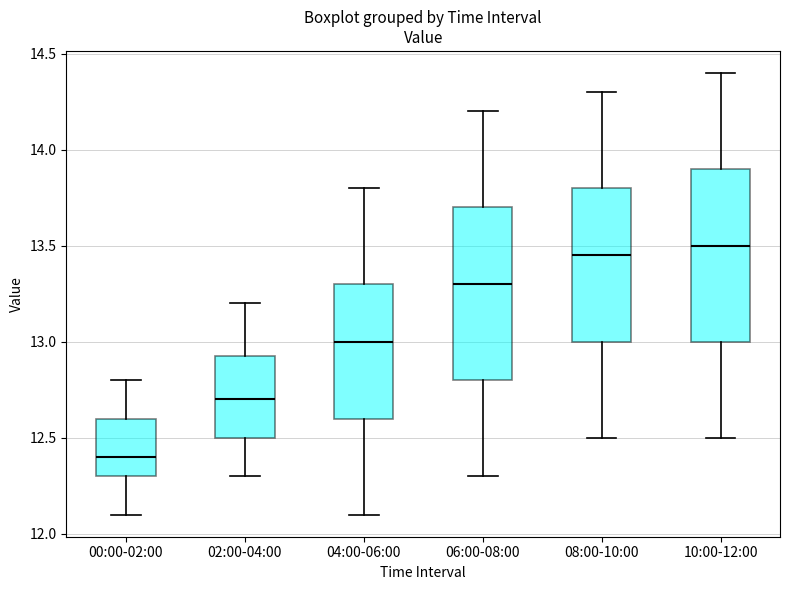

Reading left to right, read every box against the y-axis: the position of its median line, the range the box covers, and the ends of its whiskers. The values are not printed on the chart, so give them approximately, as read against the axis.

00:00-02:00: median 12.40, box 12.30 to 12.60, whiskers 12.10 to 12.80
02:00-04:00: median 12.70, box 12.50 to 12.95, whiskers 12.30 to 13.20
04:00-06:00: median 13.00, box 12.60 to 13.30, whiskers 12.10 to 13.80
06:00-08:00: median 13.30, box 12.80 to 13.70, whiskers 12.30 to 14.20
08:00-10:00: median 13.45, box 13.00 to 13.80, whiskers 12.50 to 14.30
10:00-12:00: median 13.50, box 13.00 to 13.90, whiskers 12.50 to 14.40